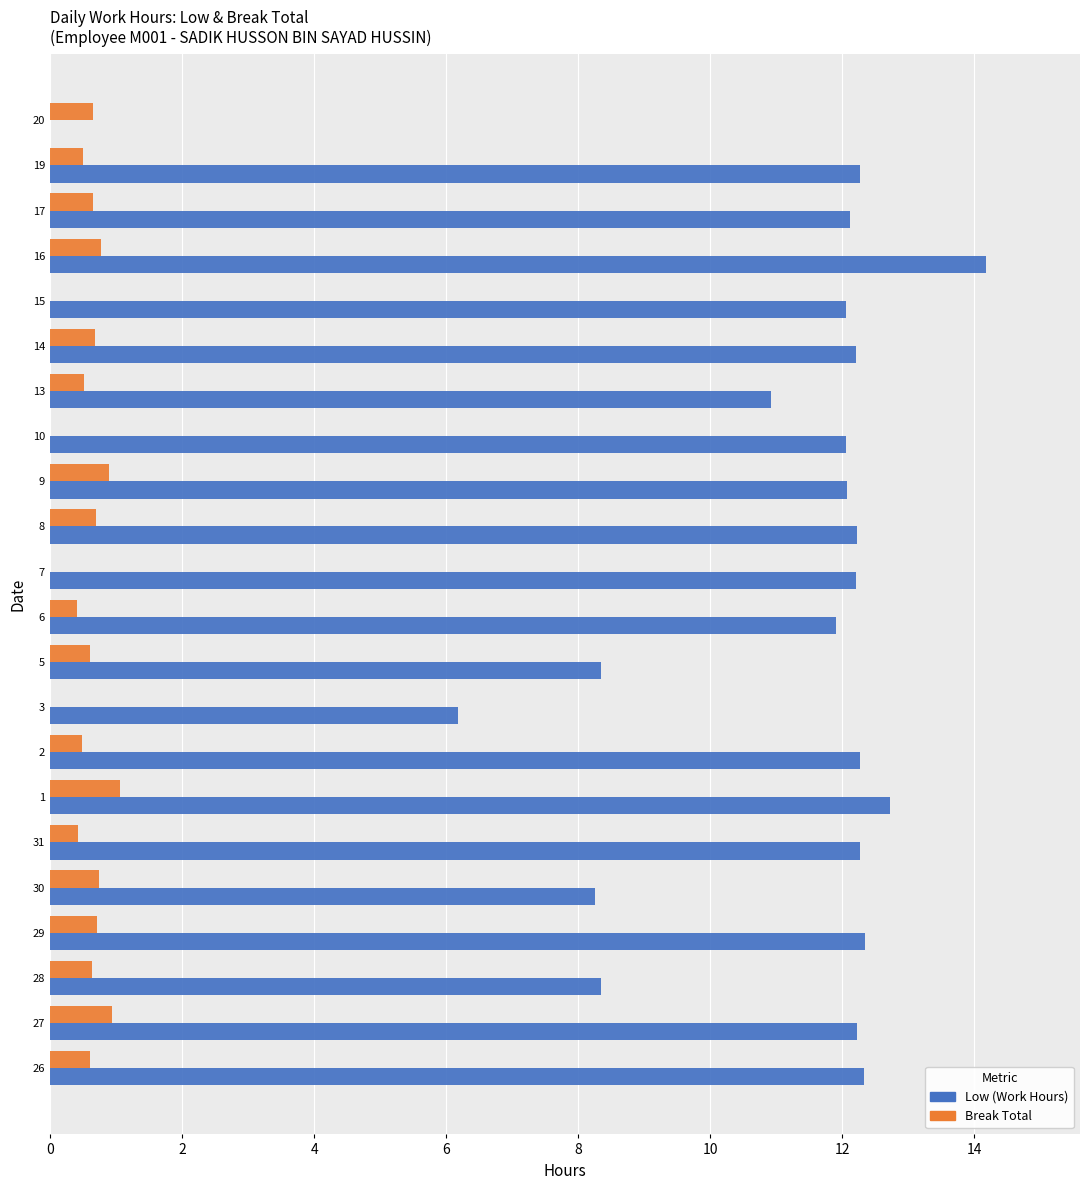

The value of Low (Work Hours) at 14 is 16.1. True or false?

False